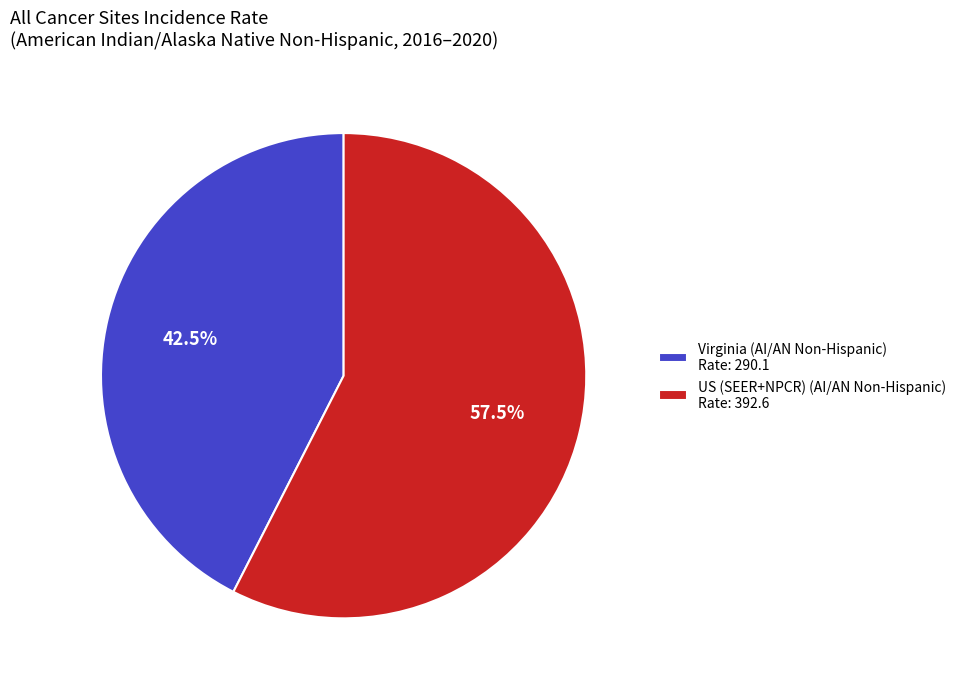

Which slice is the largest?

US (SEER+NPCR)